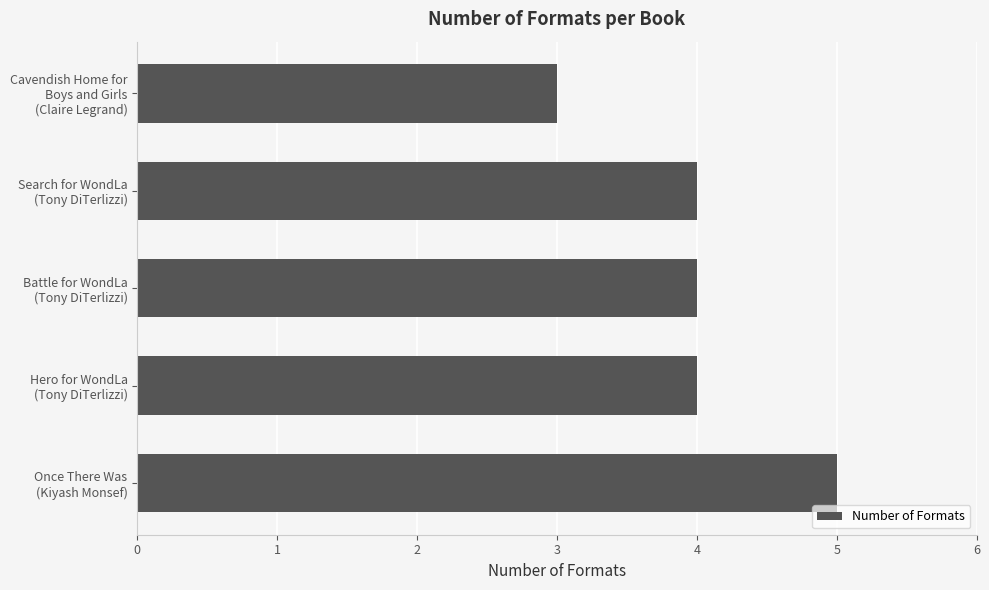

Reading bottom to top, transcribe all the data shown in this chart.

5	4	4	4	3